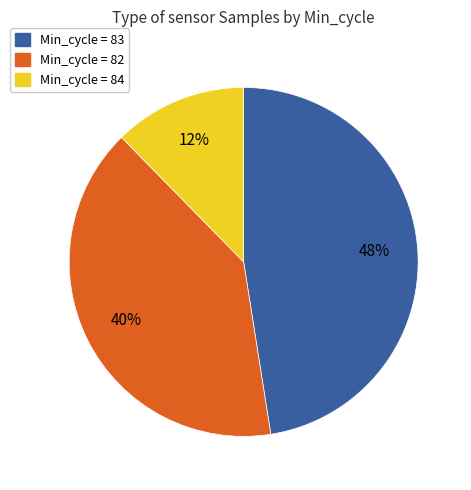

Is there any slice that represents more than half of the pie?

No